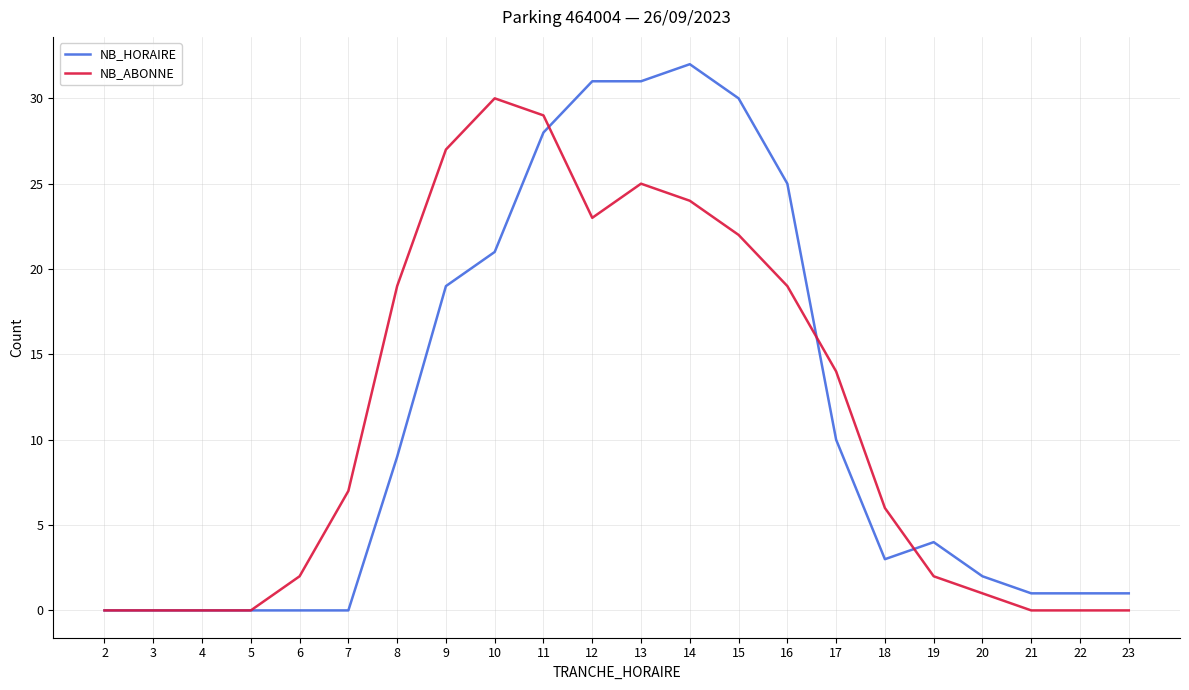

Is the value of NB_HORAIRE at 7 greater than the value of NB_ABONNE at 7?

No